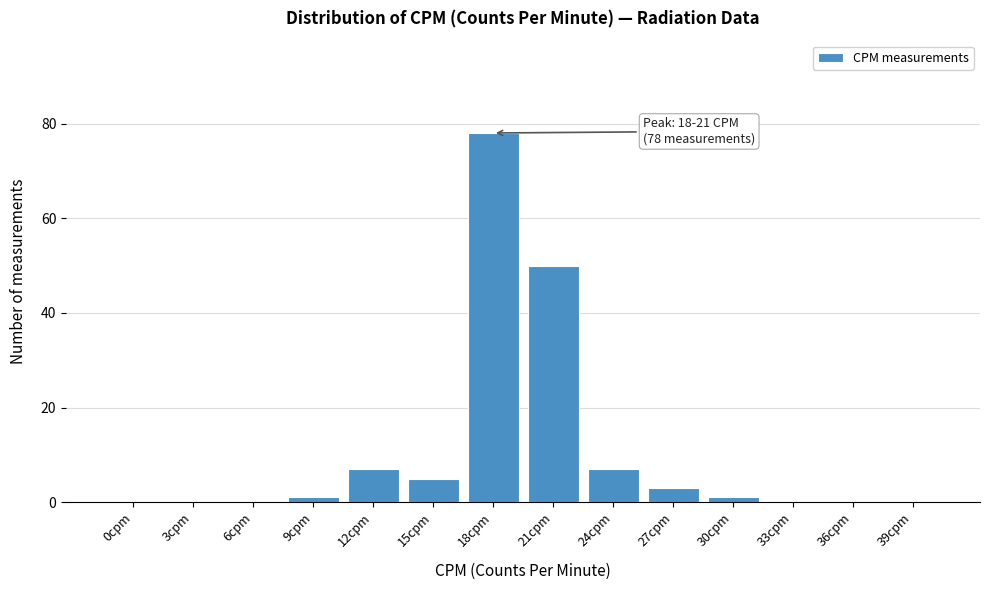

Reading left to right, extract all data points from this chart.

0cpm=0	3cpm=0	6cpm=0	9cpm=1	12cpm=7	15cpm=5	18cpm=78	21cpm=50	24cpm=7	27cpm=3	30cpm=1	33cpm=0	36cpm=0	39cpm=0